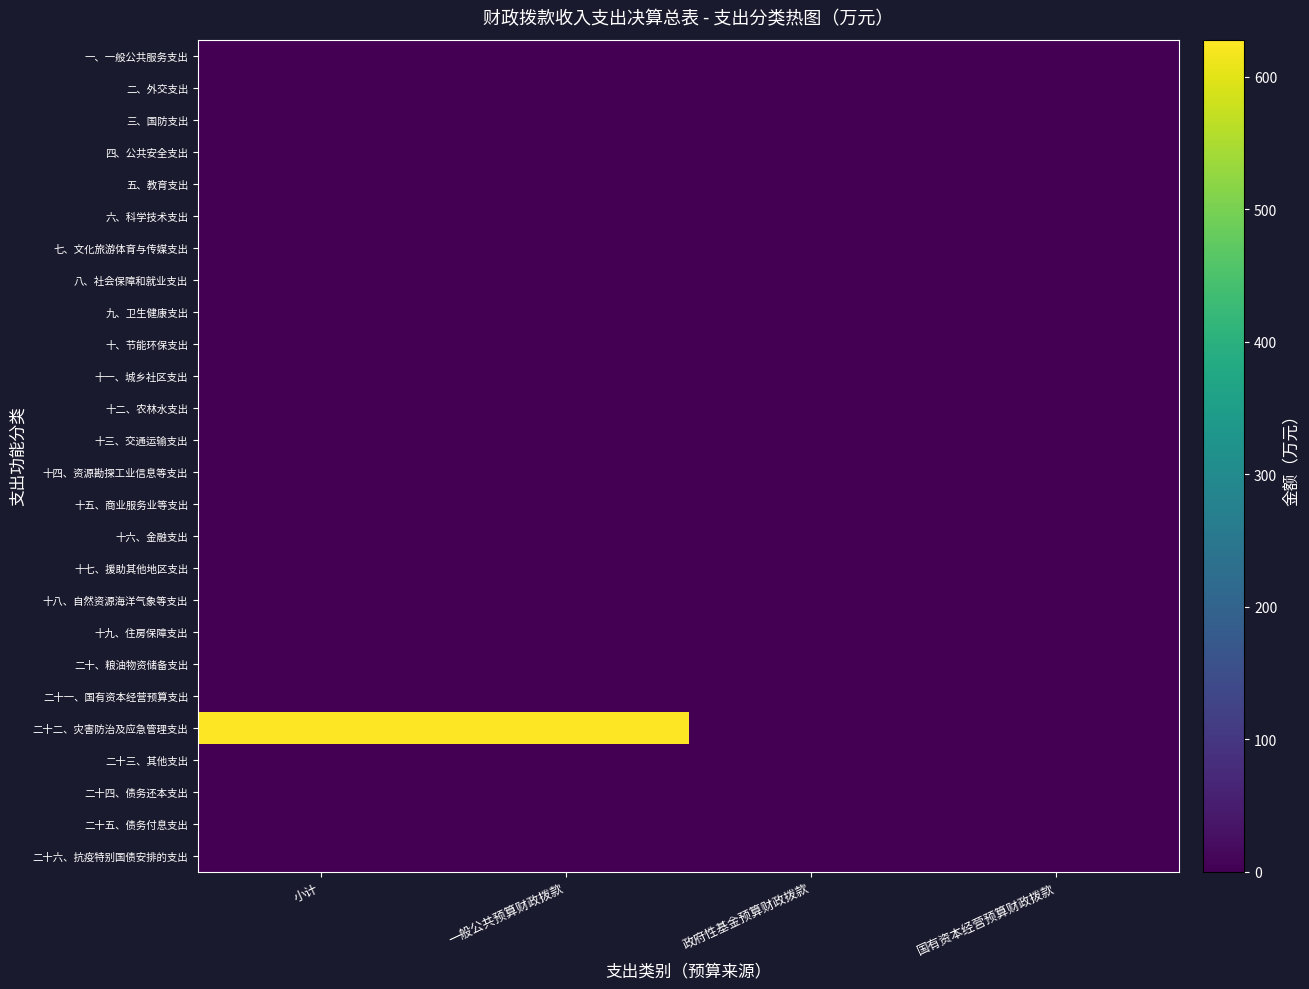

At which category is the sum across all series the highest?

小计